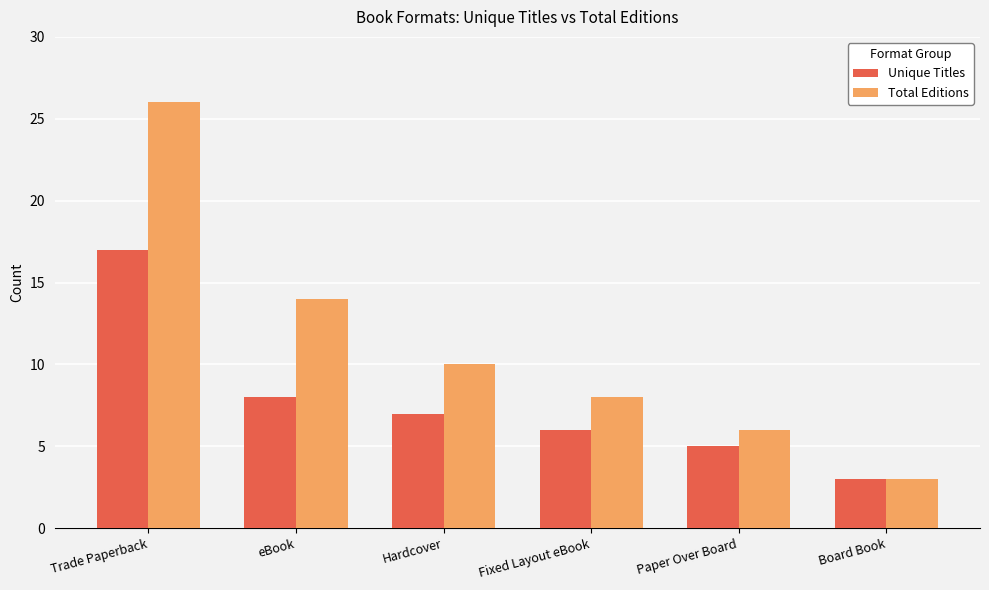

Which series changed the most between Hardcover and Paper Over Board?

Total Editions